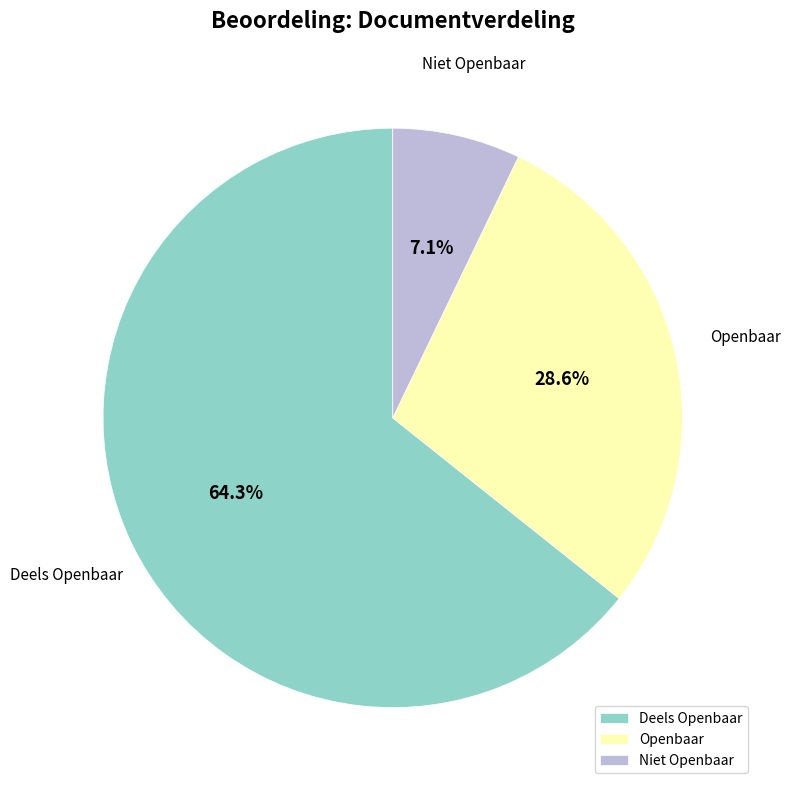

What is the smallest slice in the pie chart?

Niet Openbaar